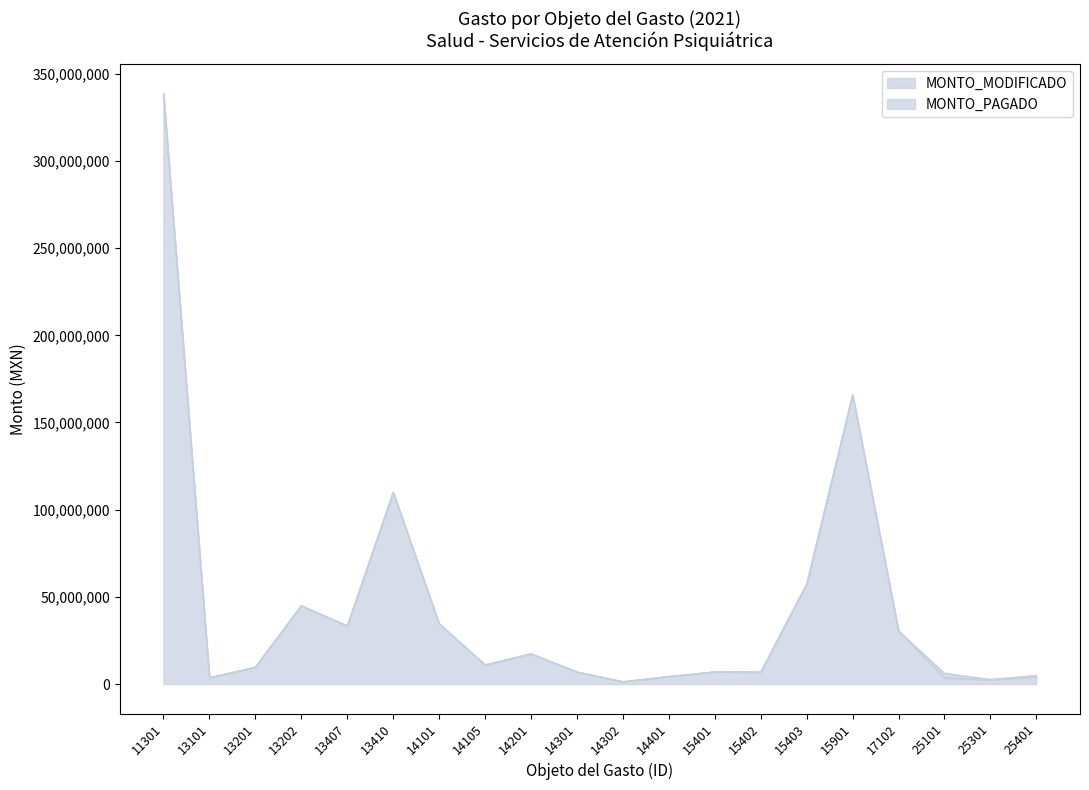

Does the chart have visible grid lines?

No